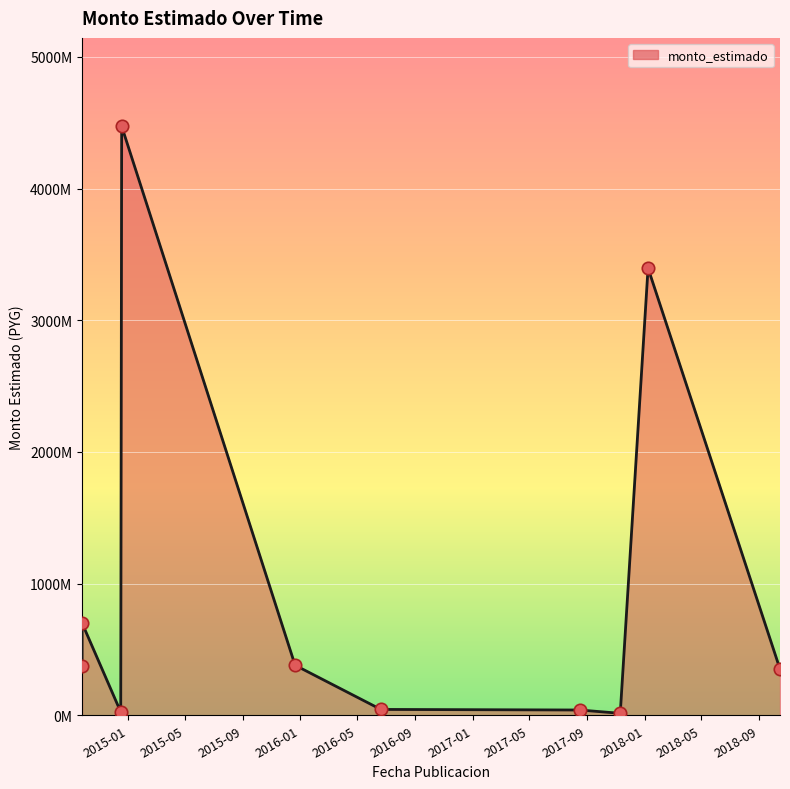

Approximately how many times larger is the value at 2014-09-25 compared to 2018-01-08?

0.1